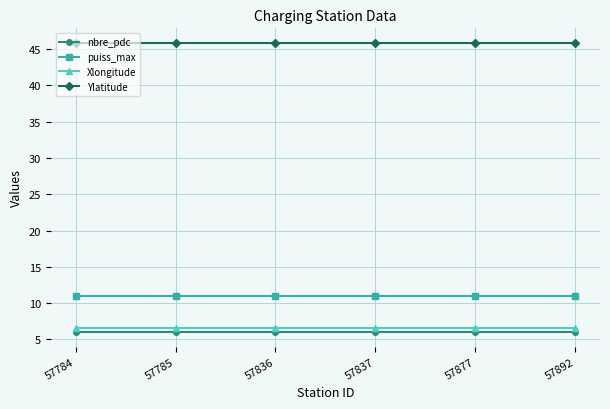

What is the average value of the puiss_max series?

11.0